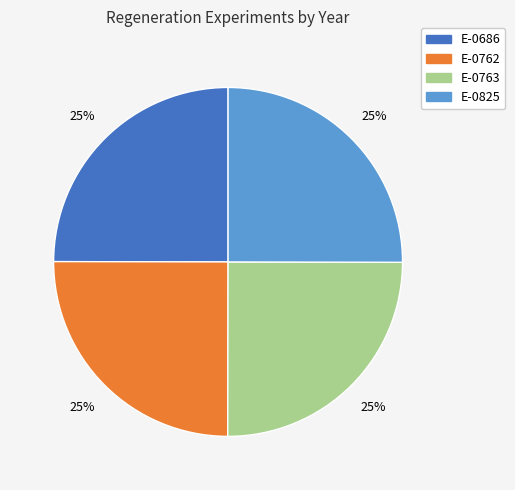

Is it true that E-0825 is 19% of the pie?

False